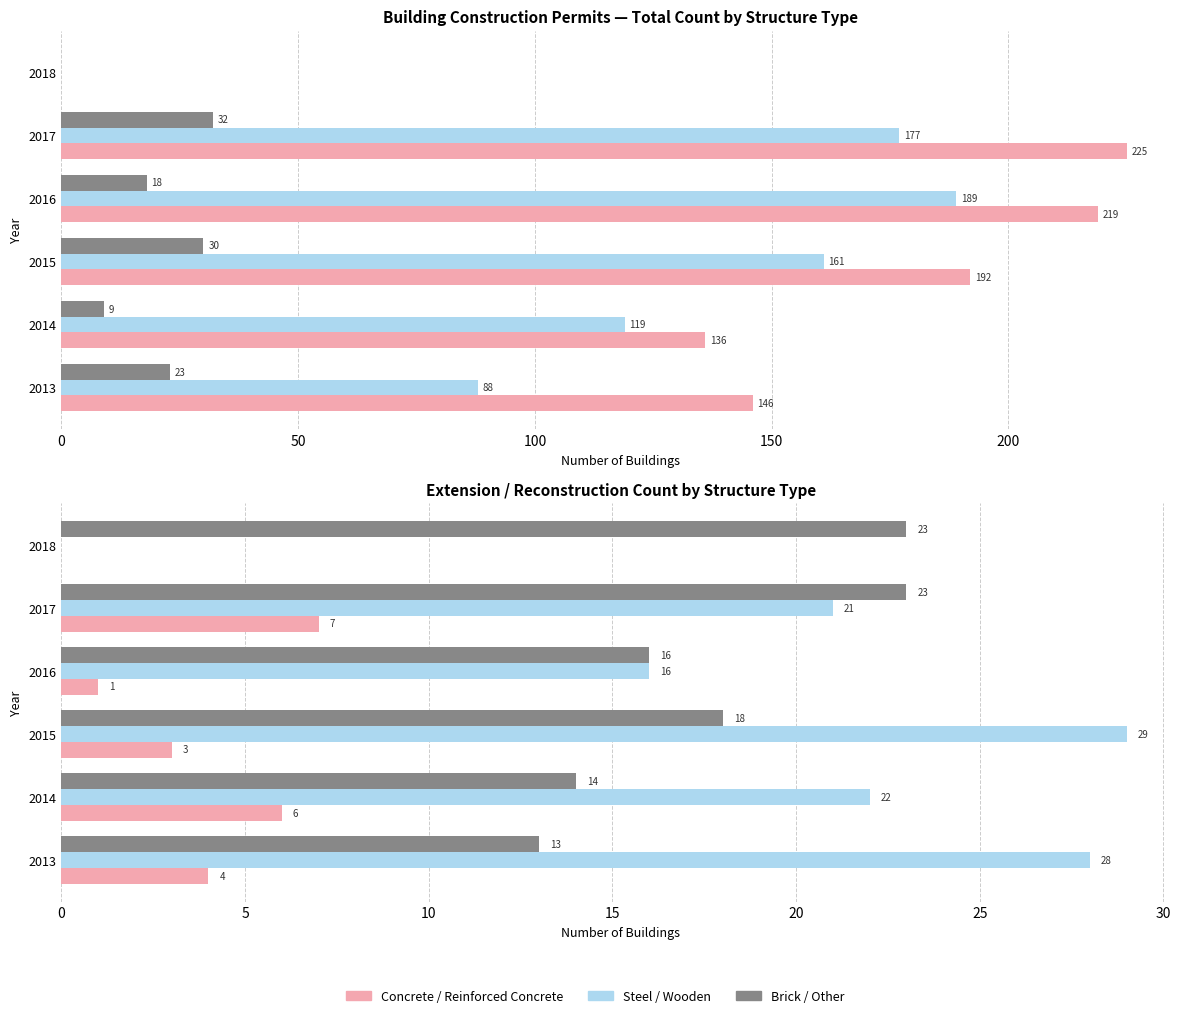

What is the greatest value displayed?

225